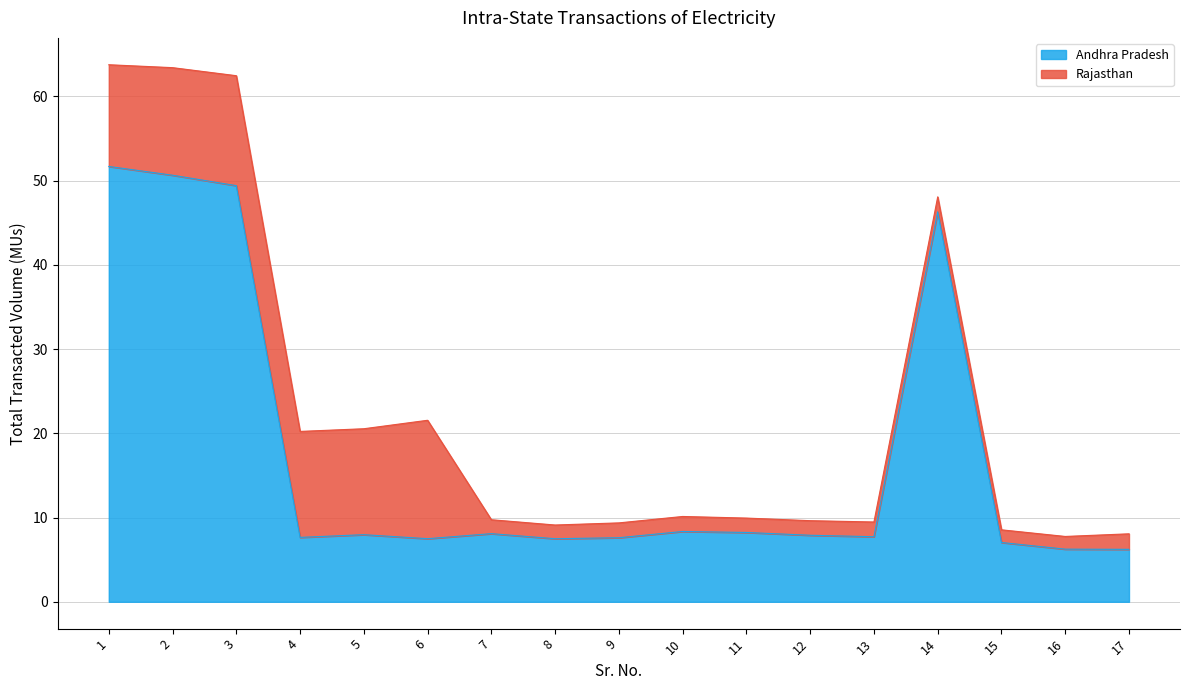

At which category does the chart reach its peak across all series?

1